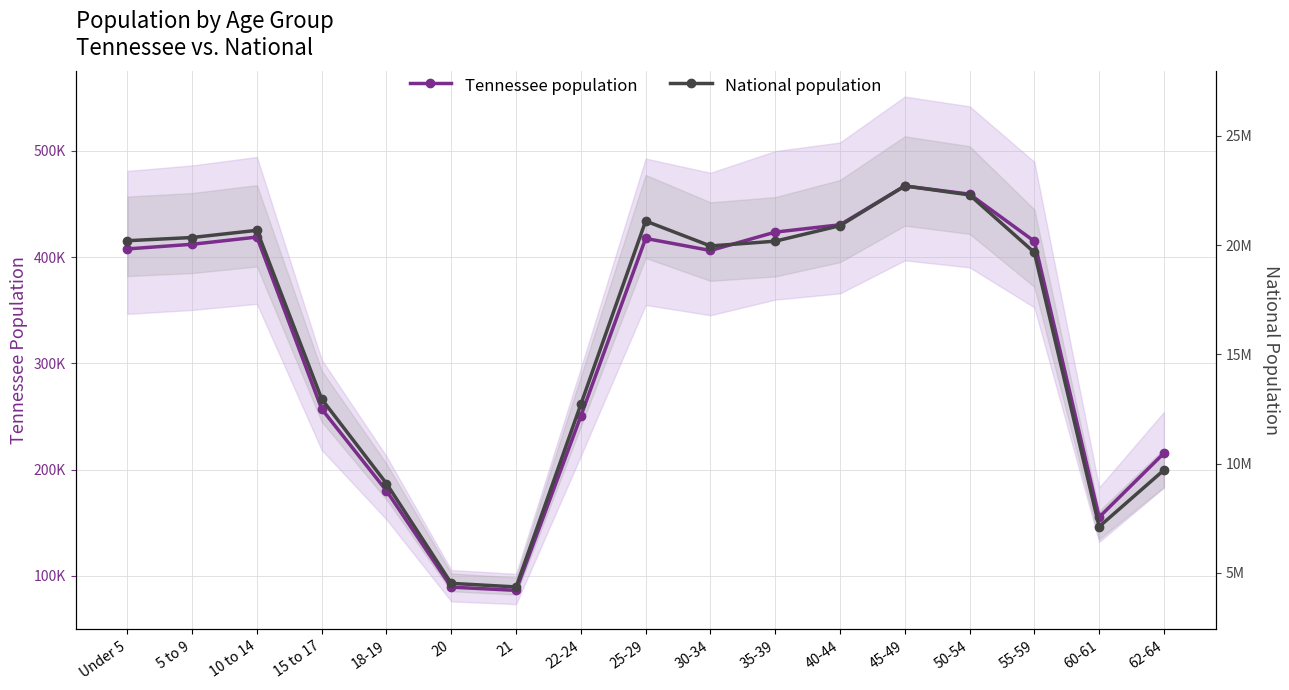

Reading left to right, transcribe all the data shown in this chart.

Tennessee population: Under 5=407813.0	5 to 9=412181.0	10 to 14=418941.0	15 to 17=257066.0	18-19=180120.0	20=89380.0	21=86356.0	22-24=250508.0	25-29=417683.0	30-34=406314.0	35-39=423622.0	40-44=430508.0	45-49=467087.0	50-54=459349.0	55-59=414991.0	60-61=155235.0	62-64=215489.0
National population: Under 5=415516.5	5 to 9=418546.1	10 to 14=425303.7	15 to 17=266452.6	18-19=186889.4	20=92952.8	21=89562.3	22-24=261481.6	25-29=434038.3	30-34=410595.1	35-39=415069.7	40-44=429700.7	45-49=467087.0	50-54=458644.2	55-59=404480.2	60-61=146320.4	62-64=199603.1